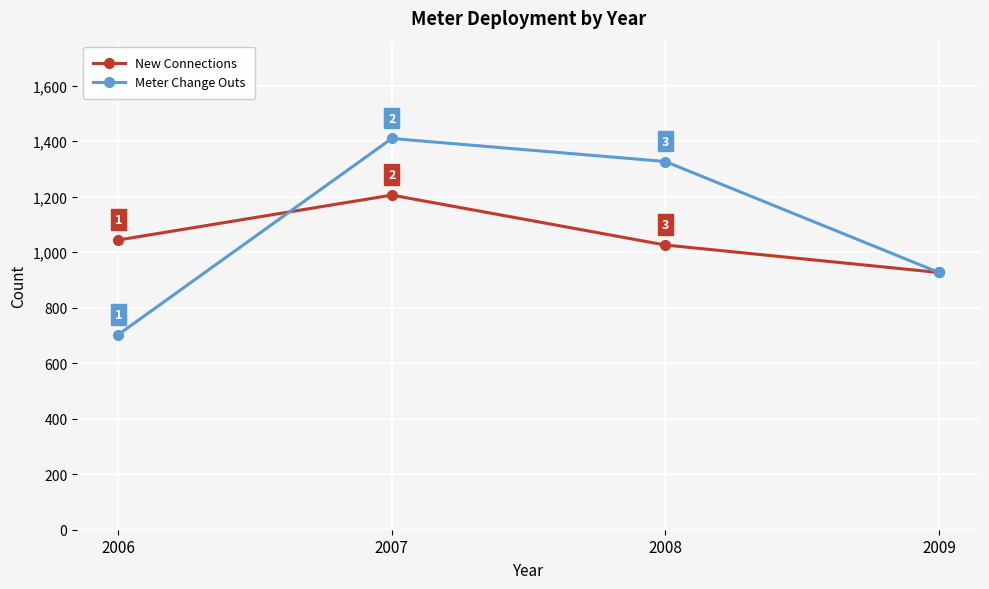

What is the value of the New Connections point at the 4th from the left?

927